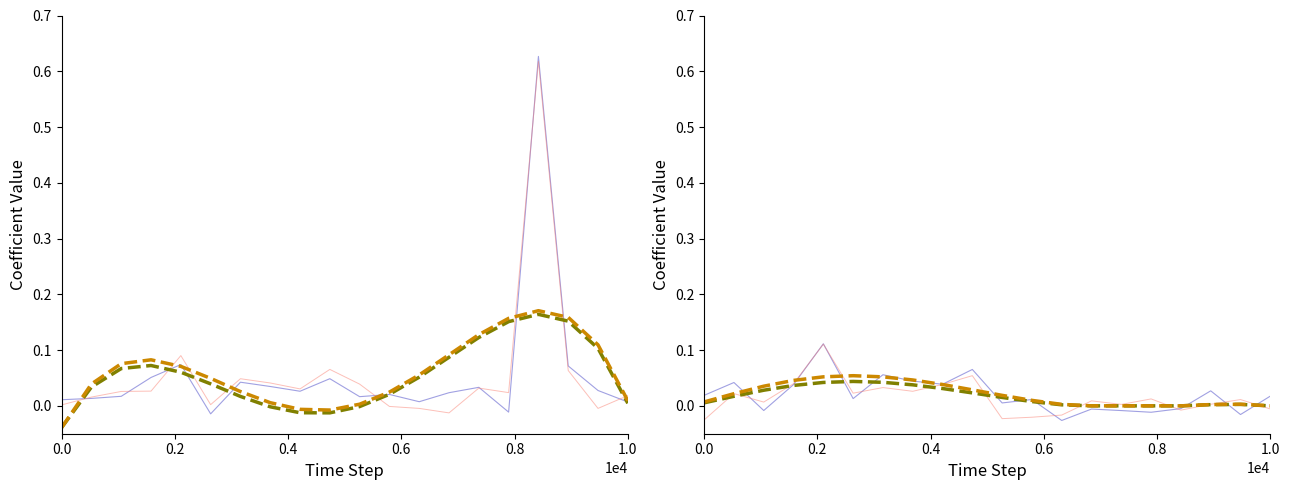

True or false: COTIZANTES smooth has more than 0 interior local peaks.

True